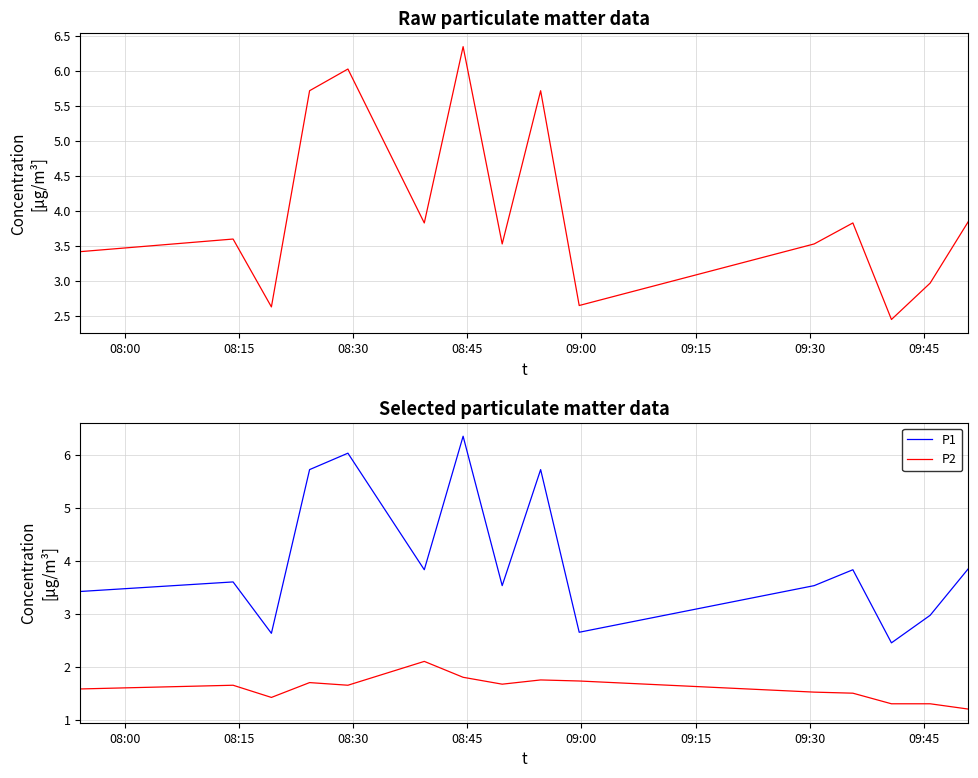

True or false: P2 and P1 cross at least once.

False